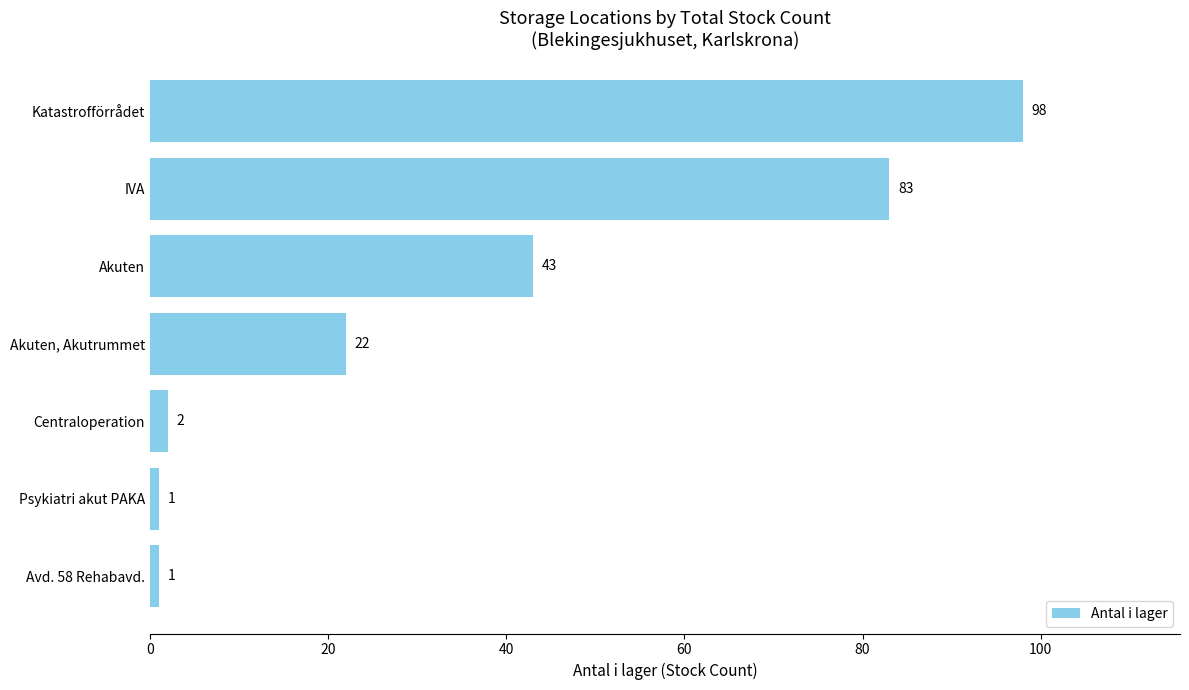

What is the minimum value shown in the chart?

1